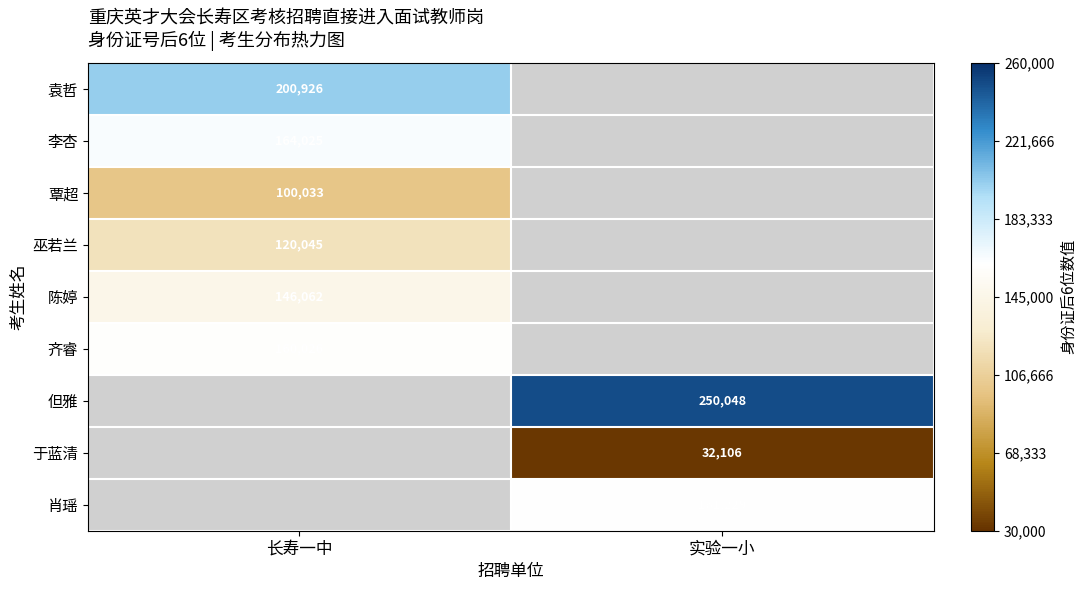

The value of 巫若兰 at 长寿一中 is 202204. True or false?

False